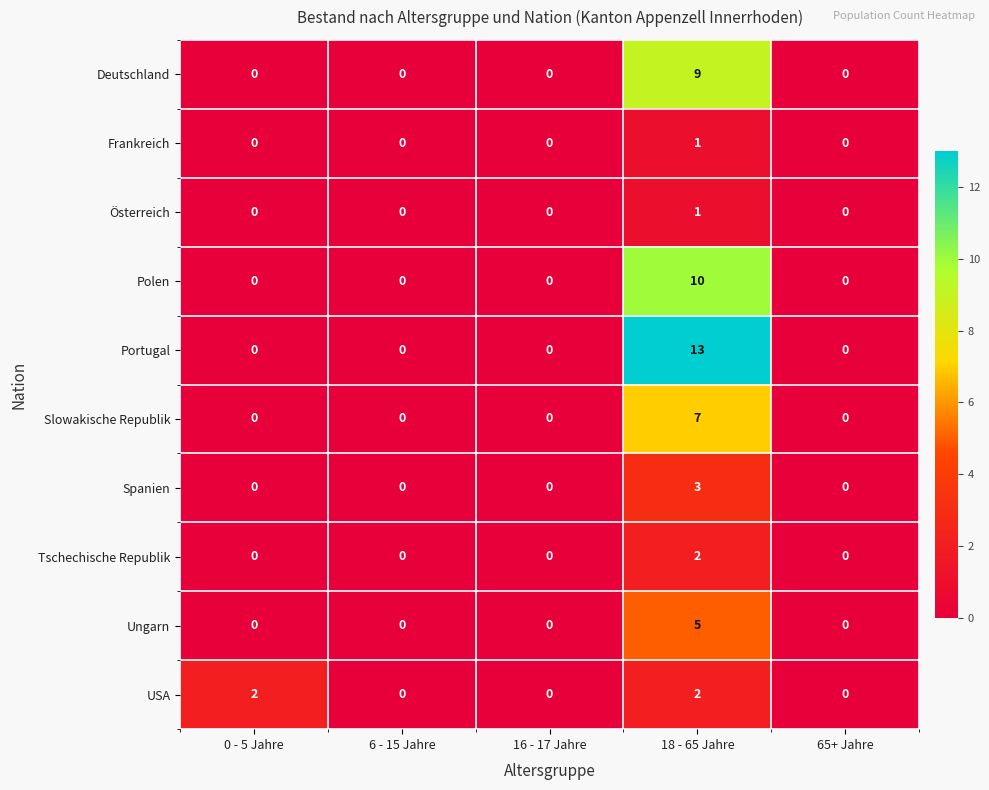

What is the sum of all Spanien values?

3